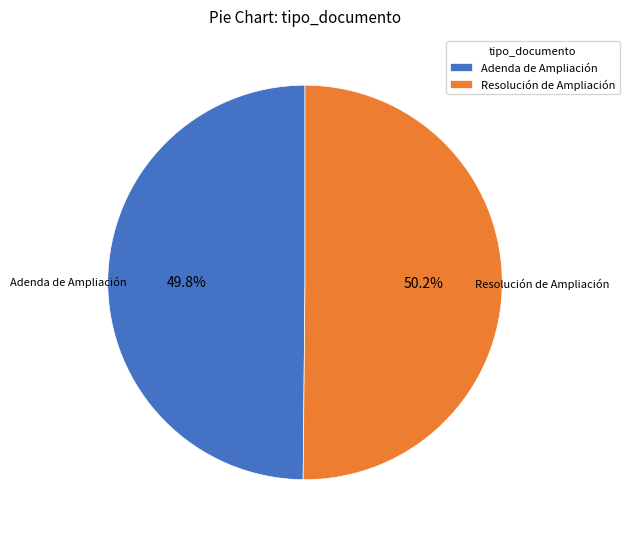

Is there any slice that represents more than half of the pie?

Yes